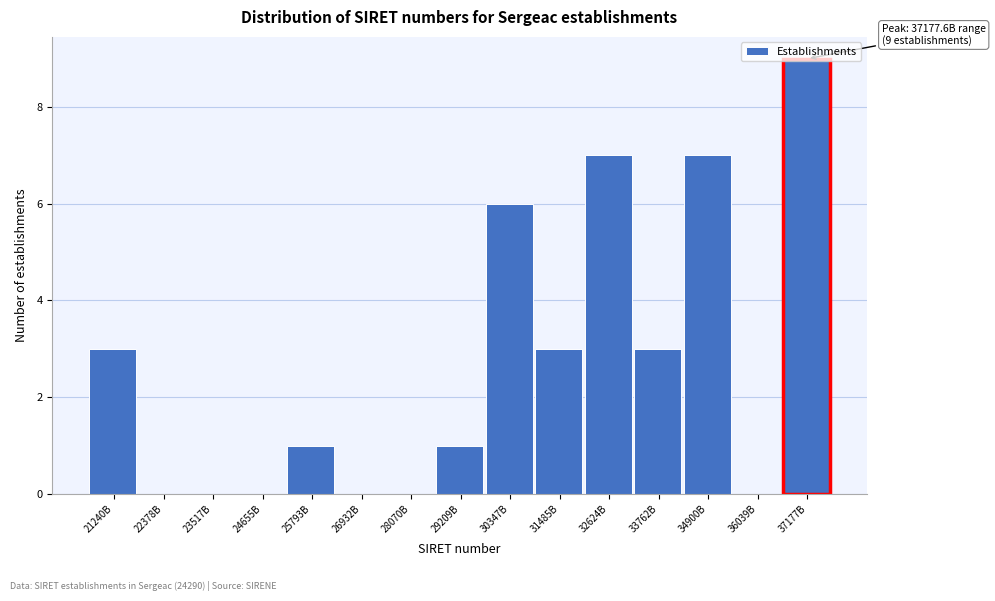

What is the ratio of the value at 31485B to the value at 25793B?

3.0